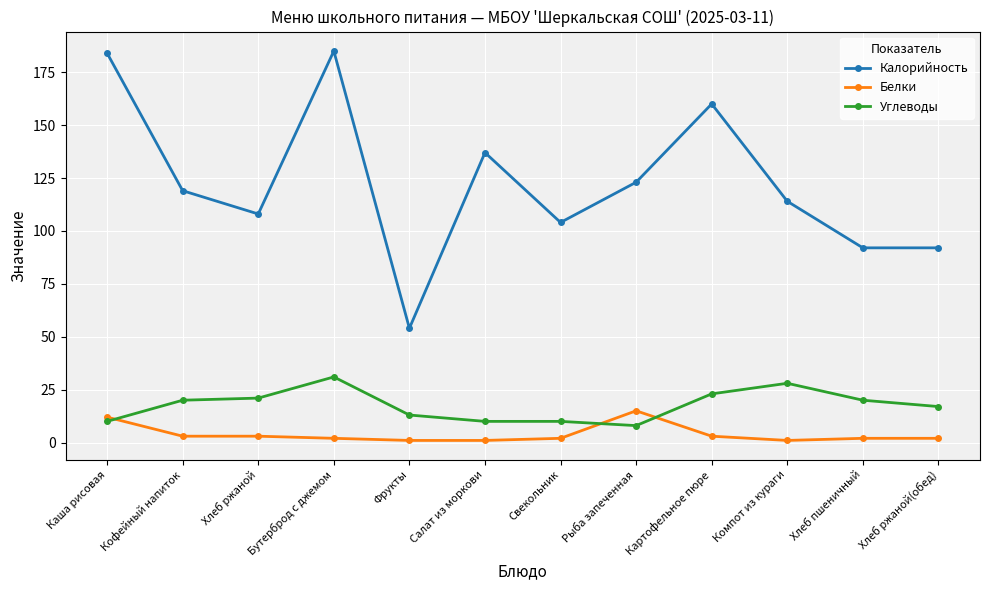

What is the sum of all Калорийность values?

1472